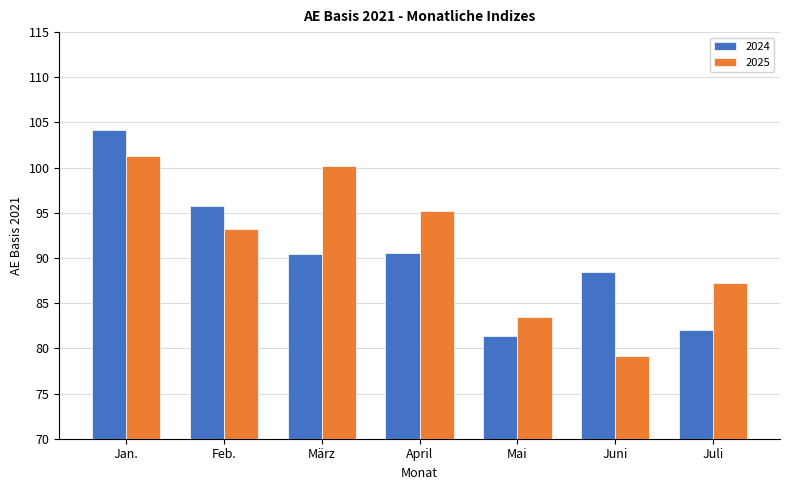

Does the chart contain any negative values?

No